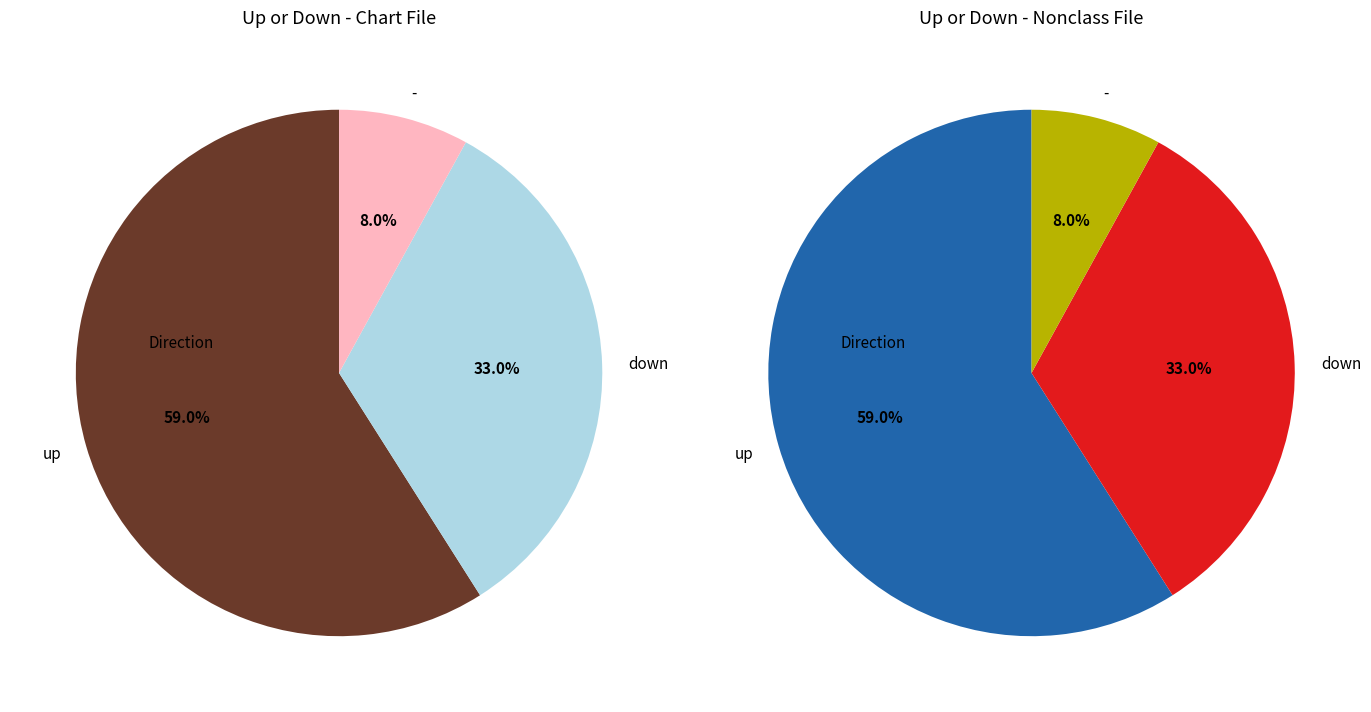

Rank the categories by value from highest to lowest.

up, down, -